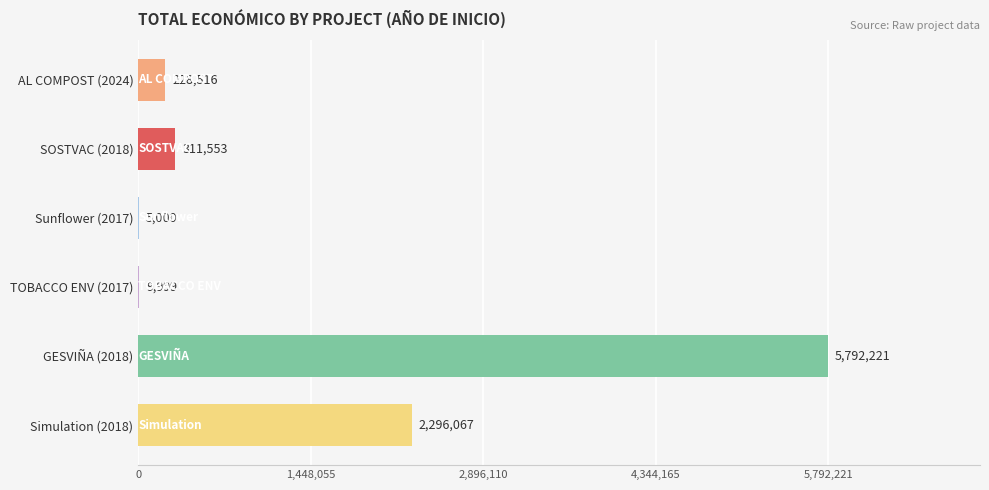

Is it true that the value at Simulation (2018) is 3024937?

False